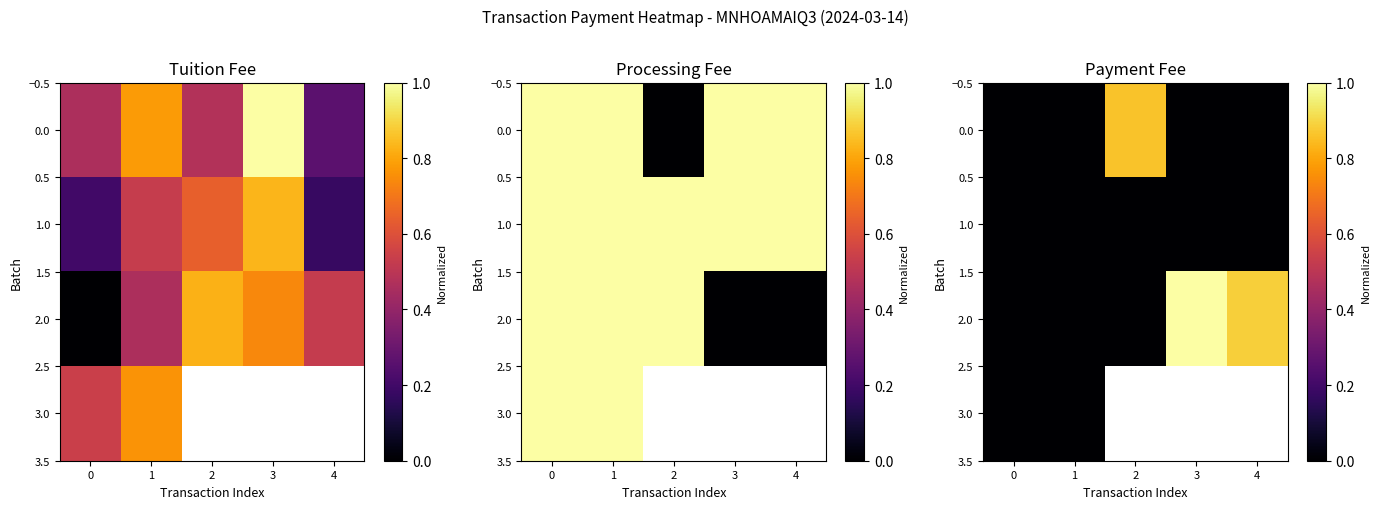

Which series has the largest range (max minus min)?

2.0